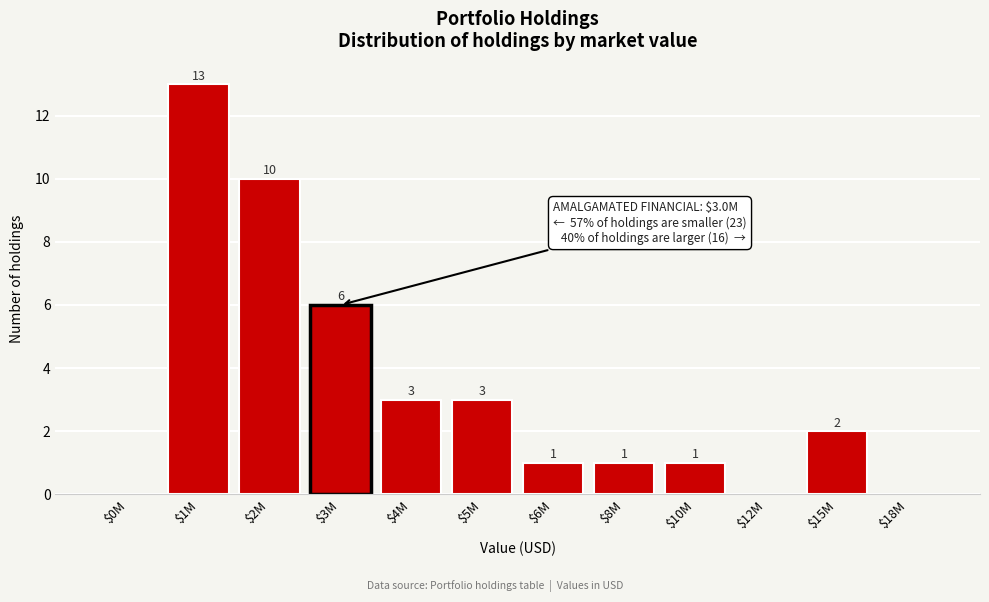

Where is the data nearest to the value 6?

$3M